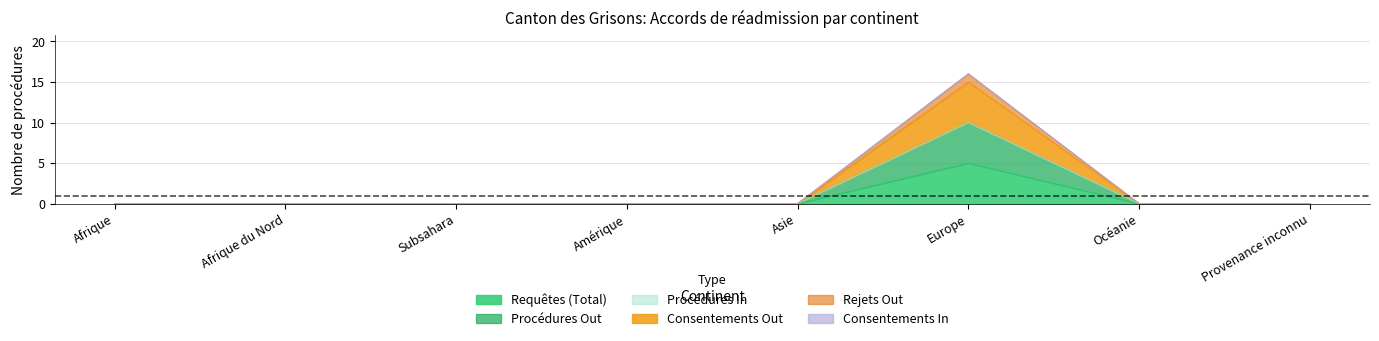

True or false: Rejets Out has a value of -8 at Océanie.

False